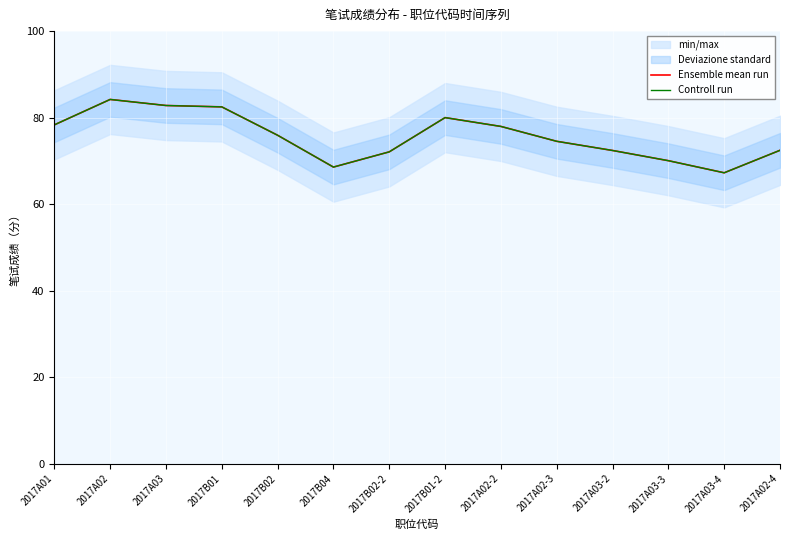

True or false: Ensemble mean run and Controll run cross at least once.

False